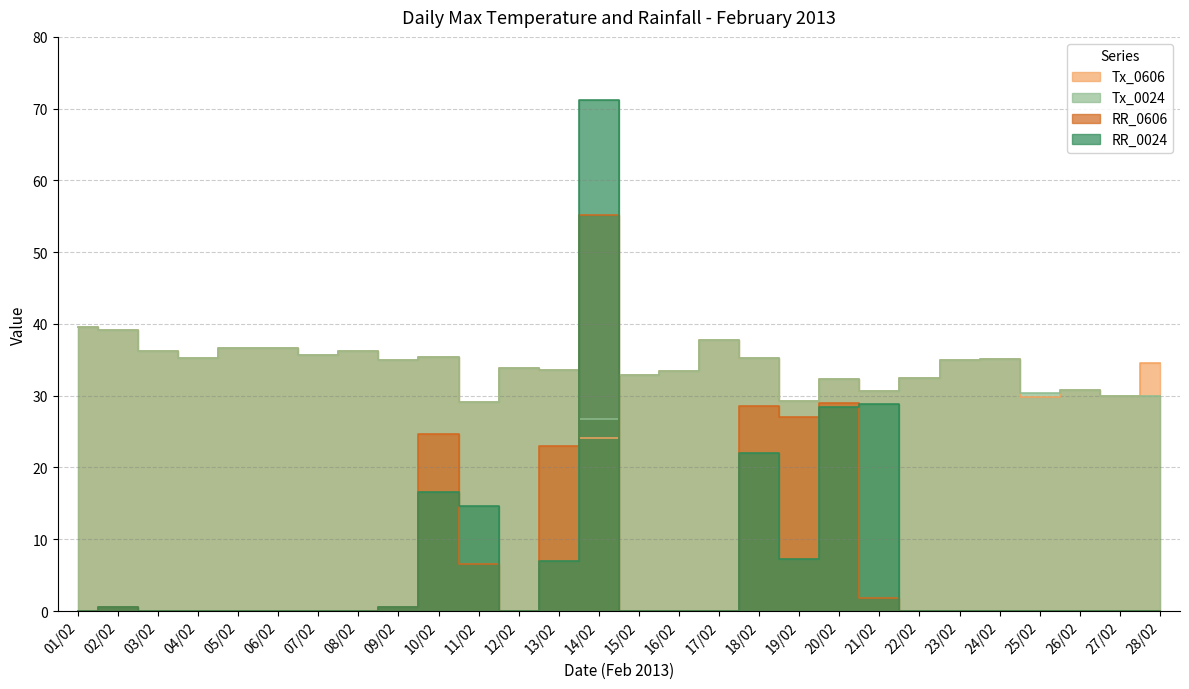

Reading left to right, list all the values displayed in this chart.

Tx_0606: 39.6	39.1	36.2	35.2	36.6	36.7	35.7	36.3	35.0	35.4	29.1	33.8	33.6	24.1	32.9	33.4	37.7	35.2	29.2	32.3	30.7	32.4	35.0	35.1	29.8	30.8	30.0	34.5
Tx_0024: 39.6	39.1	36.2	35.2	36.6	36.7	35.7	36.3	35.0	35.4	29.1	33.8	33.6	26.7	32.9	33.4	37.7	35.2	29.2	32.3	30.7	32.4	35.0	35.1	30.4	30.8	30.0	30.0
RR_0606: 0.0	0.6	0.0	0.0	0.0	0.0	0.0	0.0	0.6	24.6	6.6	0.0	23.0	55.2	0.0	0.0	0.0	28.6	27.0	29.0	1.8	0.0	0.0	0.0	0.0	0.0	0.0	0.0
RR_0024: 0.0	0.6	0.0	0.0	0.0	0.0	0.0	0.0	0.6	16.6	14.6	0.0	7.0	71.2	0.0	0.0	0.0	22.0	7.2	28.4	28.8	0.0	0.0	0.0	0.0	0.0	0.0	0.0